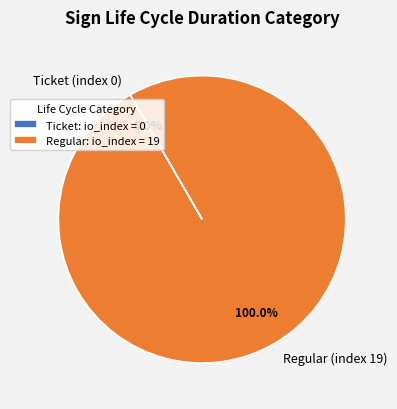

What is the largest slice in the pie chart?

Regular (index 19)